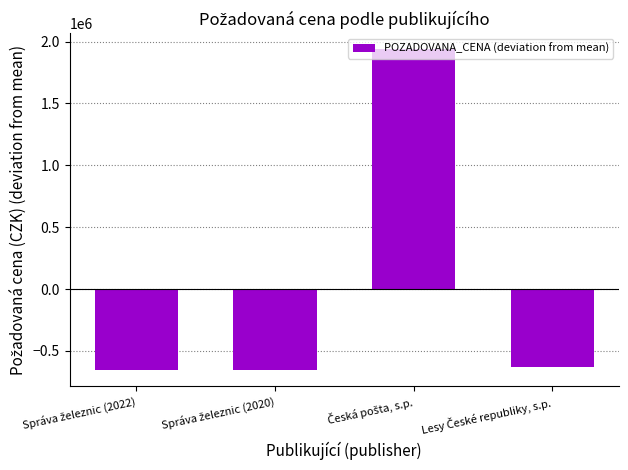

What is the value of the 3rd bar from the left?

1937807.5